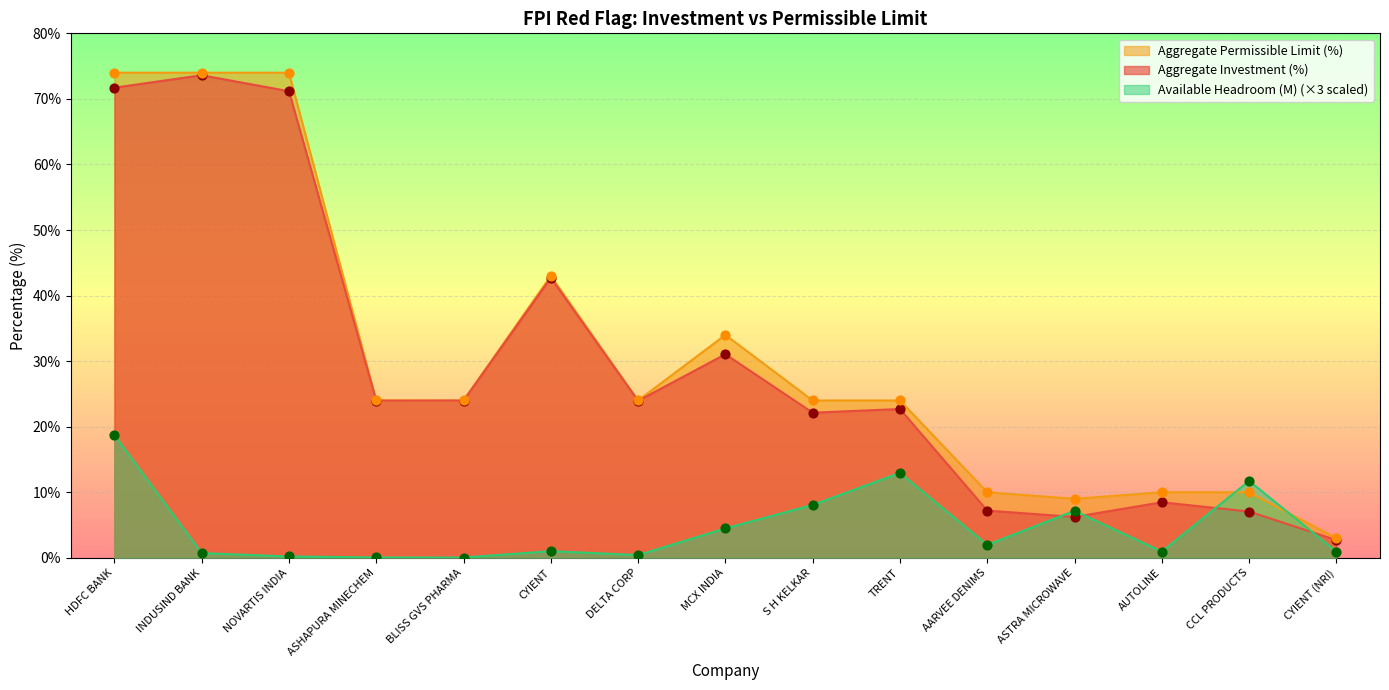

Which series has the largest Y range (max minus min)?

Aggregate Permissible Limit (%)